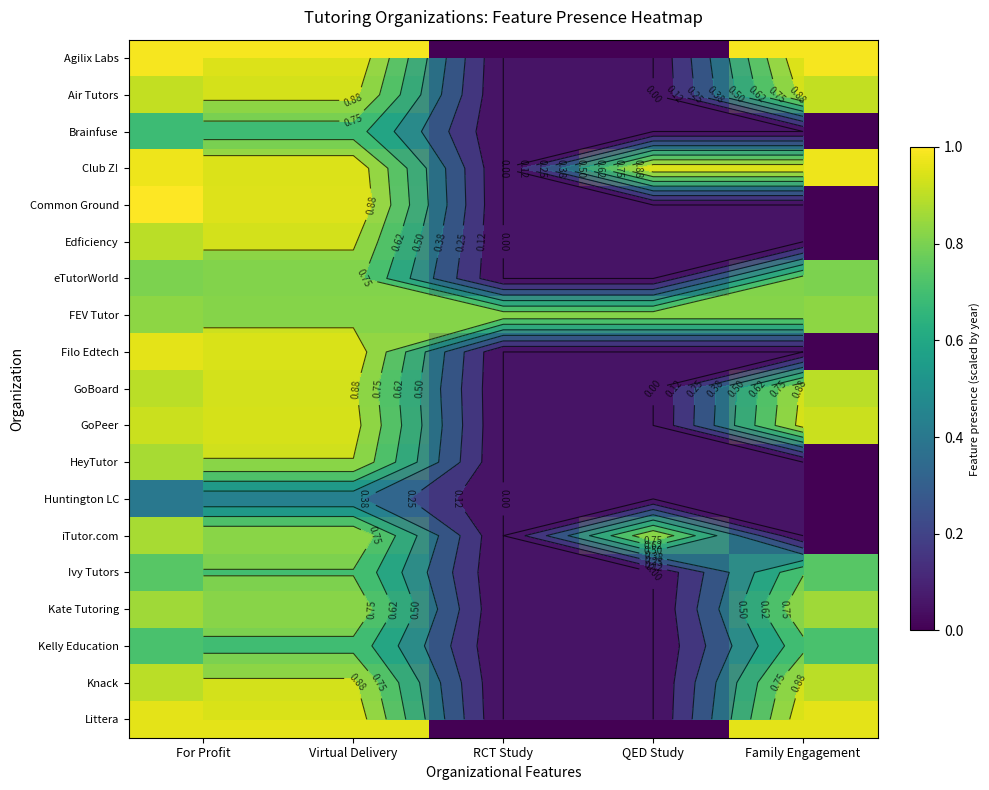

List the labels in order of FEV Tutor value, smallest first.

For Profit, Virtual Delivery, RCT Study, QED Study, Family Engagement